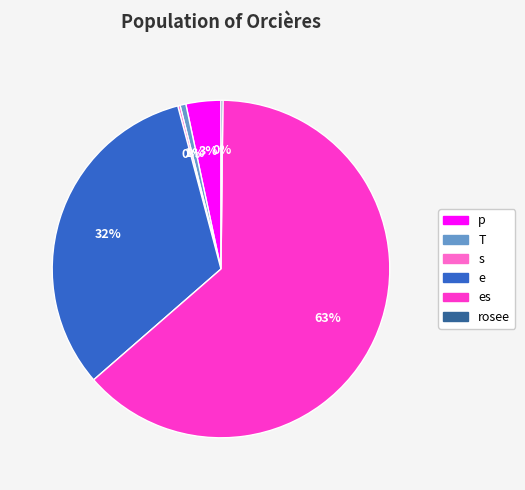

To the nearest percent, what is the average slice percentage?

17%